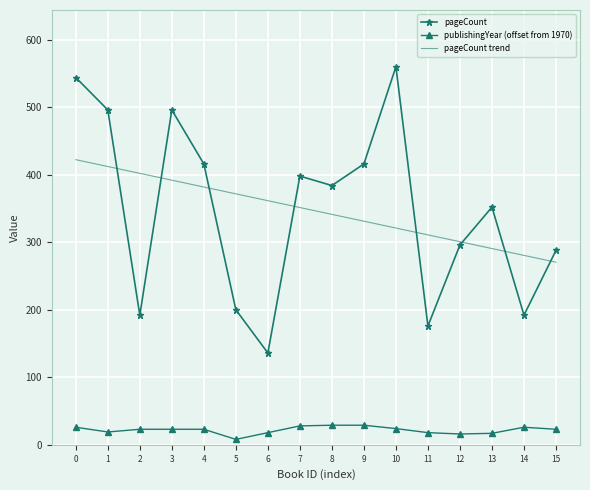

List the series in order of their peak value, highest first.

pageCount, pageCount trend, publishingYear (offset from 1970)